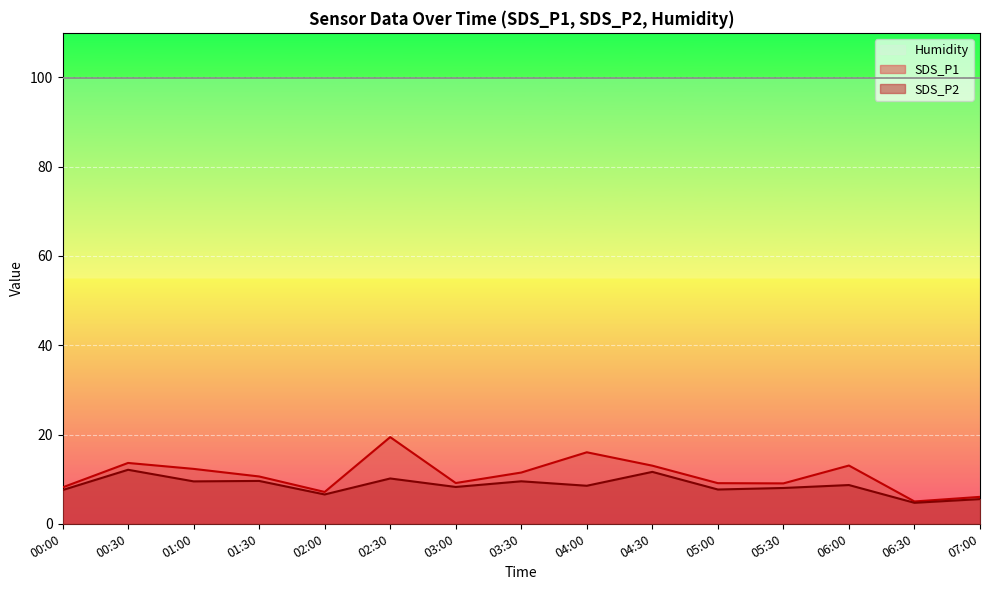

True or false: SDS_P2 and SDS_P1 intersect in this chart.

False